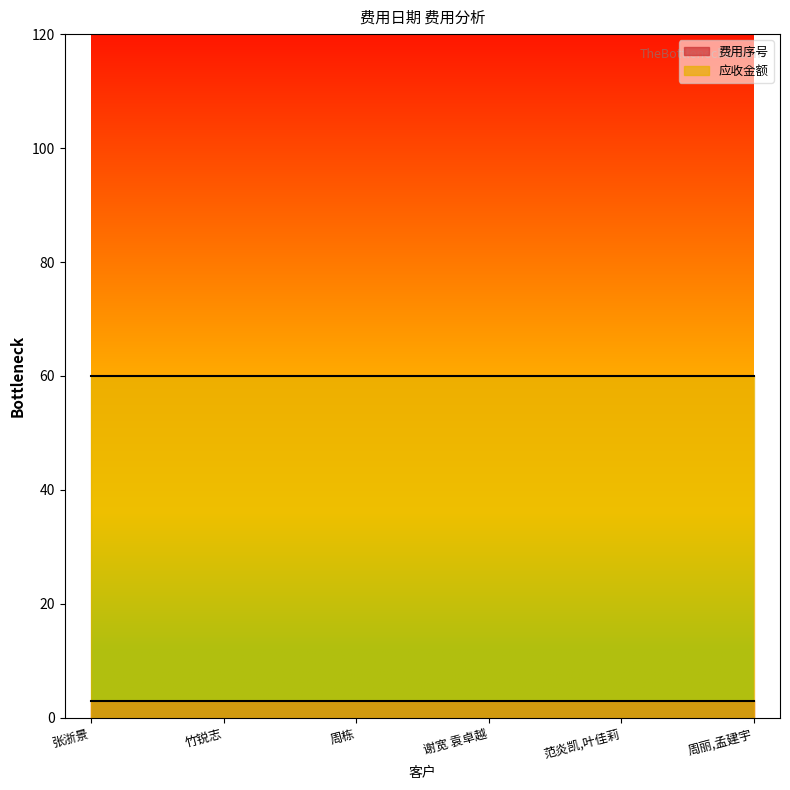

Reading right to left, list all the values displayed in this chart.

费用序号: 3	3	3	3	3	3
应收金额: 60	60	60	60	60	60